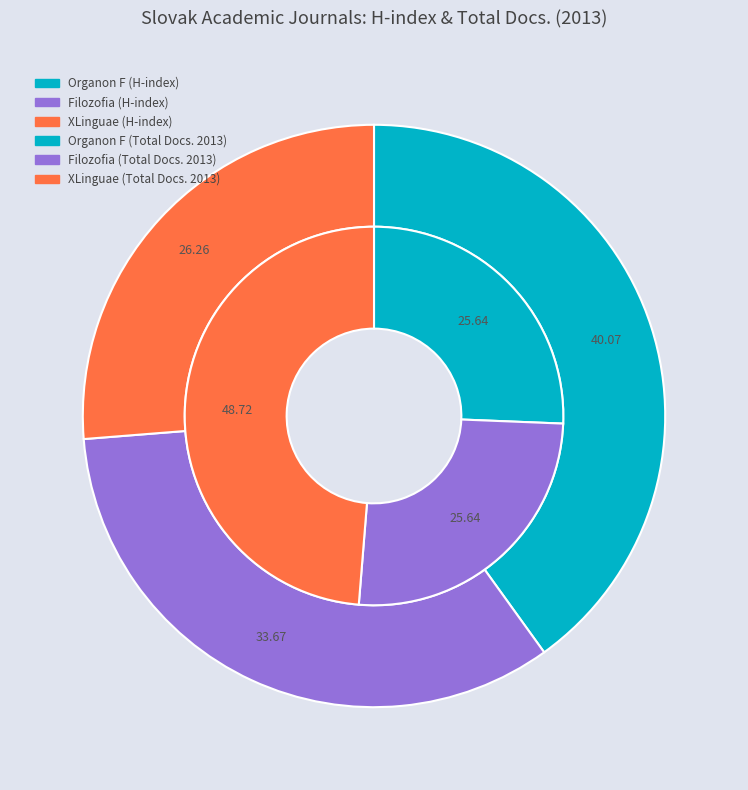

Combined, what portion of the pie is Organon F and XLinguae?

66.3%